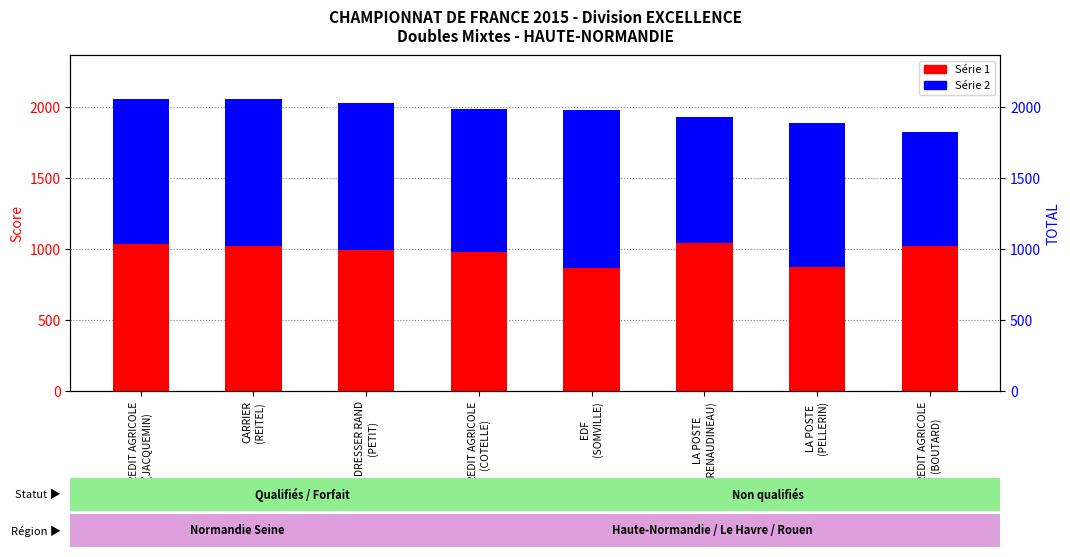

How many bars are there in each group?

2